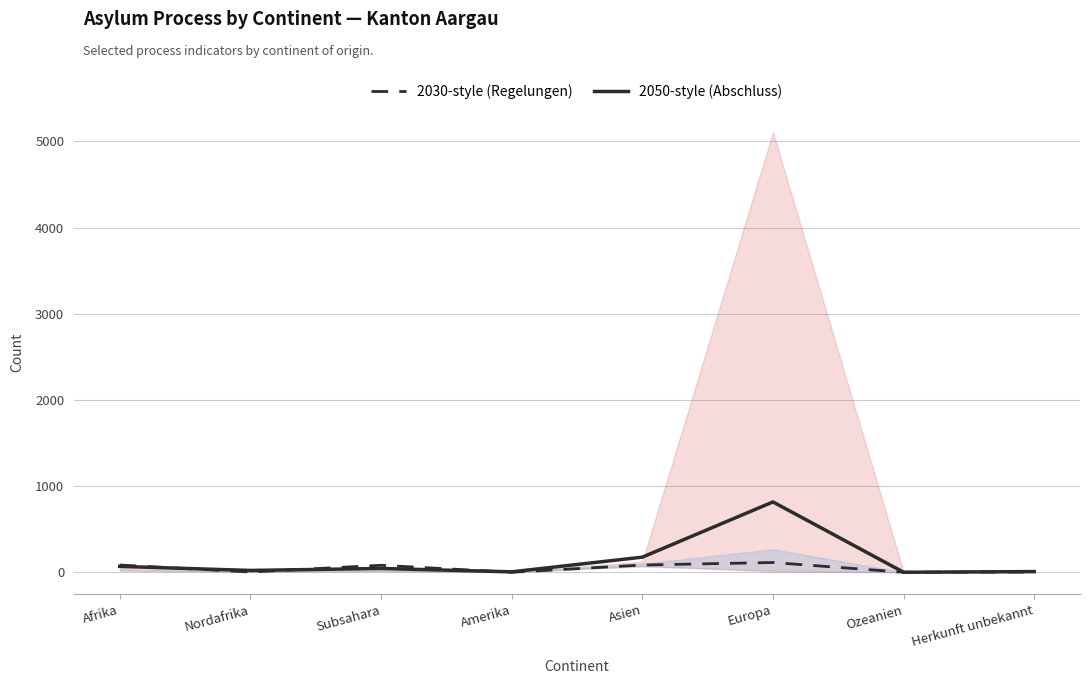

Where is Kantonale Regelungen (2030-style) nearest to the value 56?

Subsahara